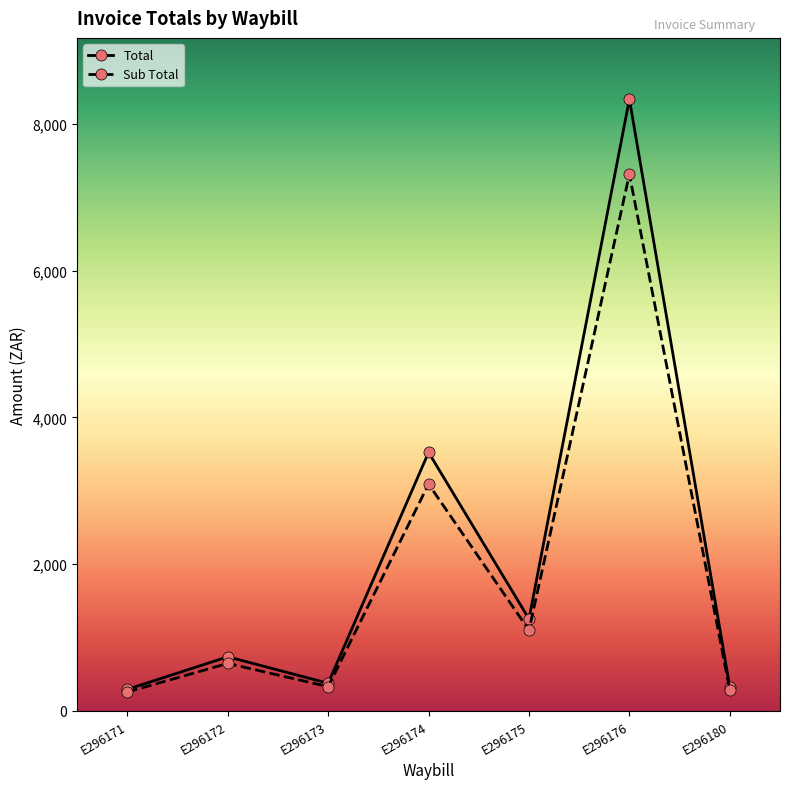

What is the sum of all Sub Total values?

13021.5